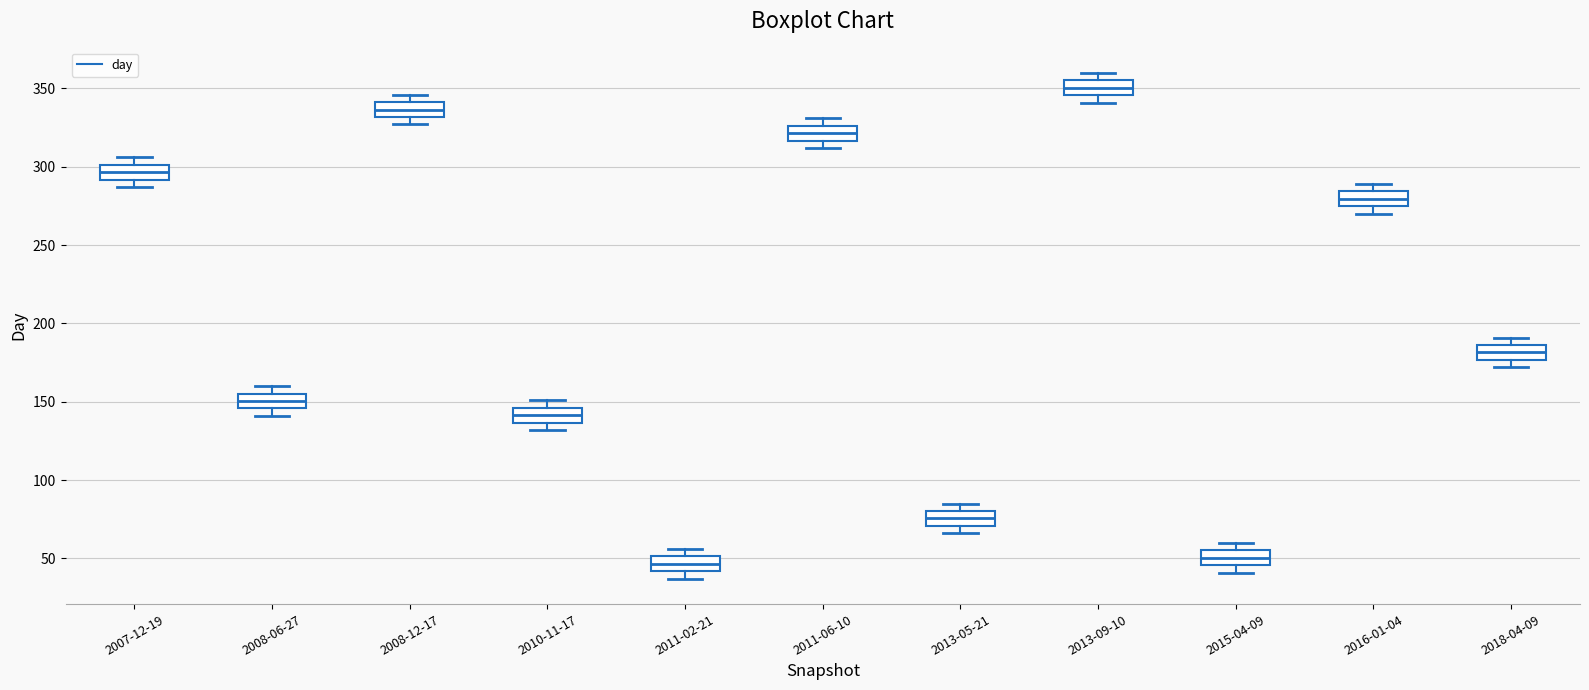

Which box's median line is the highest?

2013-09-10